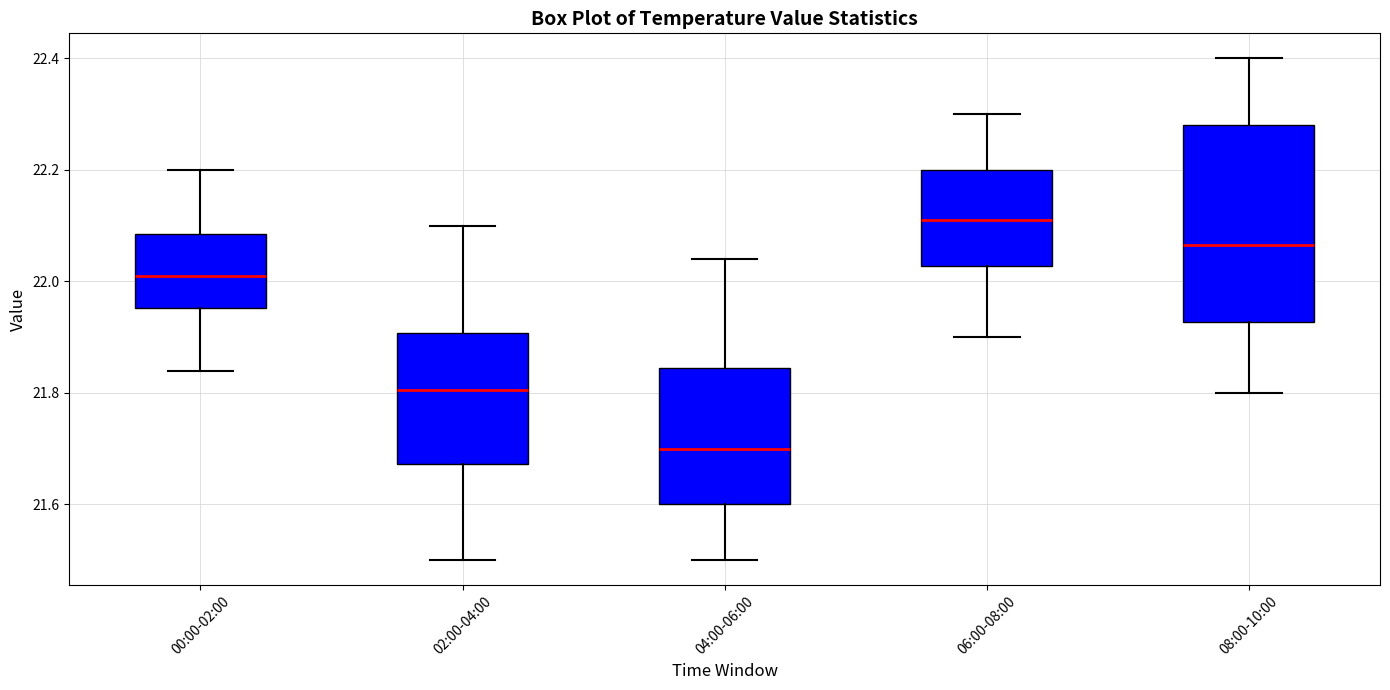

Reading left to right, read every box against the y-axis: the position of its median line, the range the box covers, and the ends of its whiskers. The values are not printed on the chart, so give them approximately, as read against the axis.

00:00-02:00: median 22.02, box 21.96 to 22.08, whiskers 21.84 to 22.20
02:00-04:00: median 21.80, box 21.68 to 21.90, whiskers 21.50 to 22.10
04:00-06:00: median 21.70, box 21.60 to 21.84, whiskers 21.50 to 22.04
06:00-08:00: median 22.12, box 22.02 to 22.20, whiskers 21.90 to 22.30
08:00-10:00: median 22.06, box 21.92 to 22.28, whiskers 21.80 to 22.40